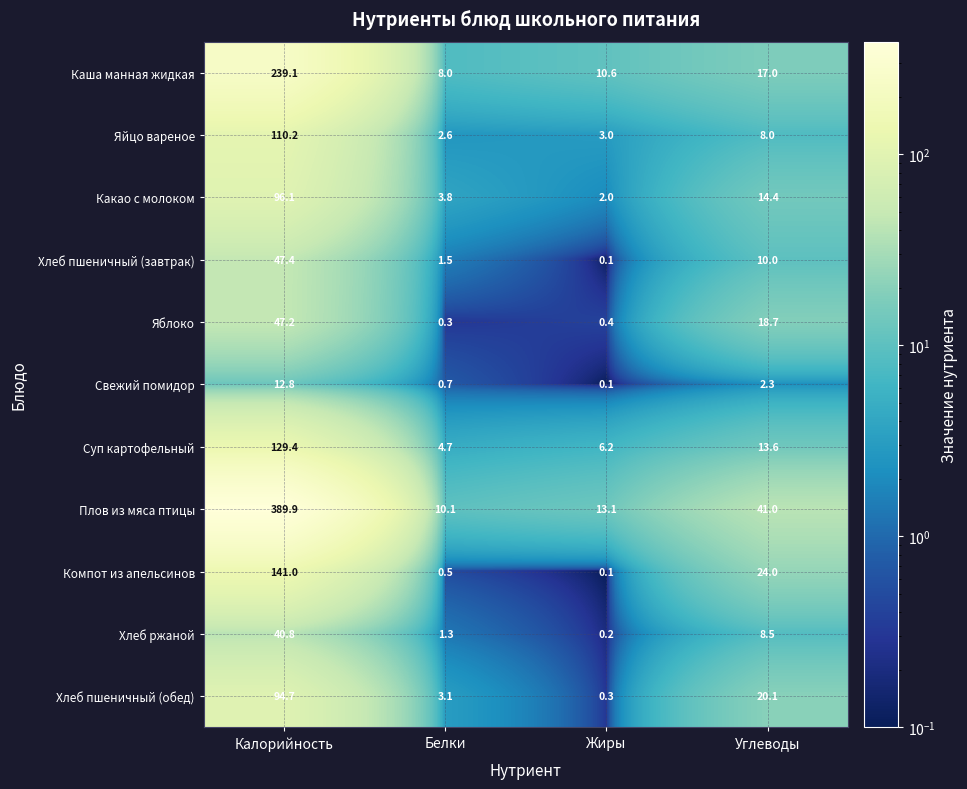

Rank the series by their maximum value, from highest to lowest.

Плов из мяса птицы, Каша манная жидкая, Компот из апельсинов, Суп картофельный, Яйцо вареное, Какао с молоком, Хлеб пшеничный (обед), Хлеб пшеничный (завтрак), Яблоко, Хлеб ржаной, Свежий помидор